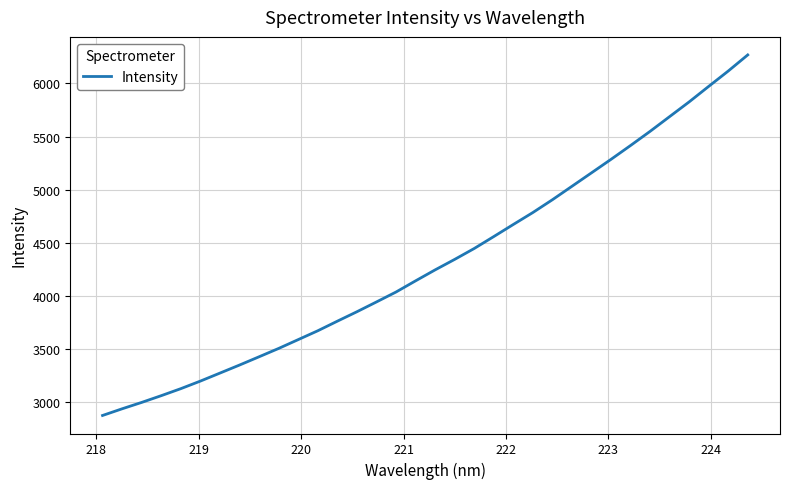

What is the difference between the maximum and minimum values?

3399.2